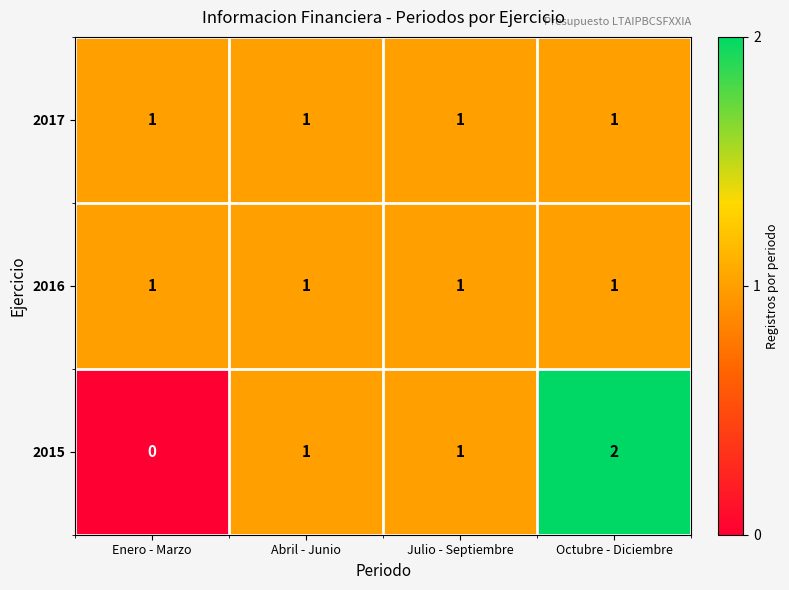

Reading right to left, extract all data points from this chart.

2017: 1	1	1	1
2016: 1	1	1	1
2015: 2	1	1	0